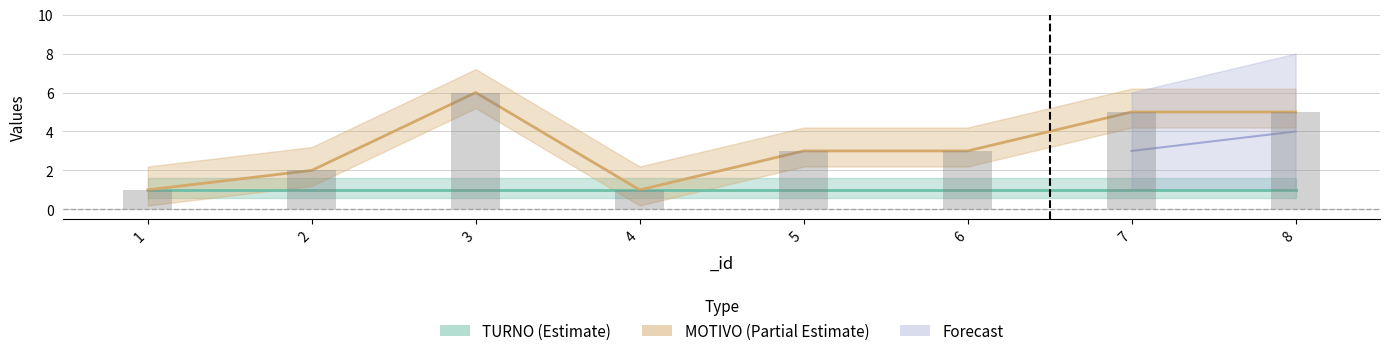

How many categories are shown in the chart?

8